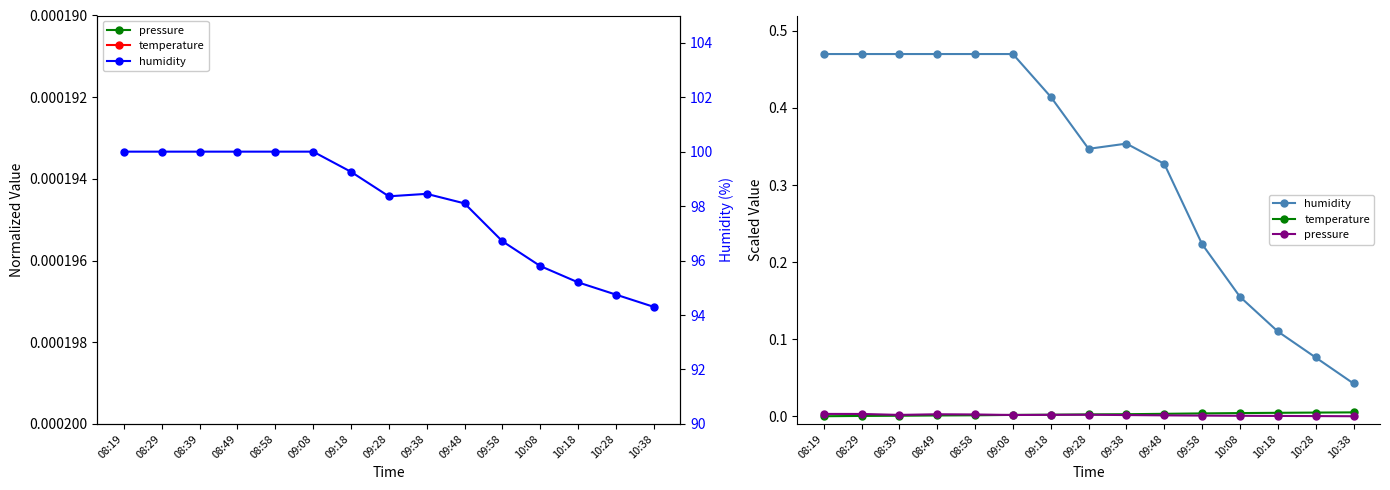

What is the spread (max minus min) of values at 09:18?

99.3